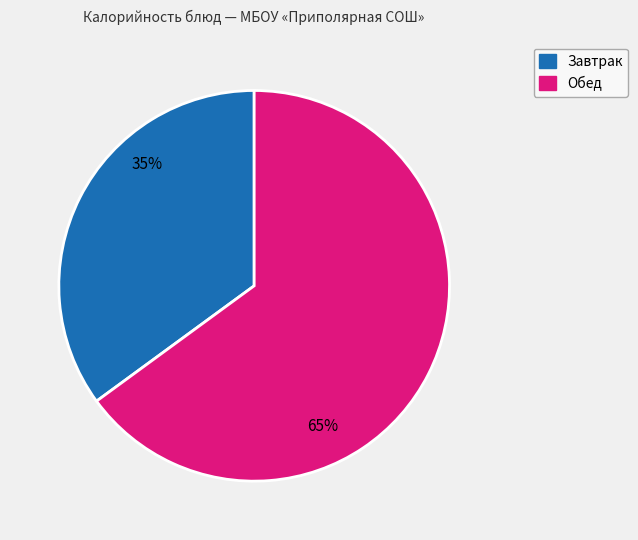

Does any single category account for the majority?

Yes